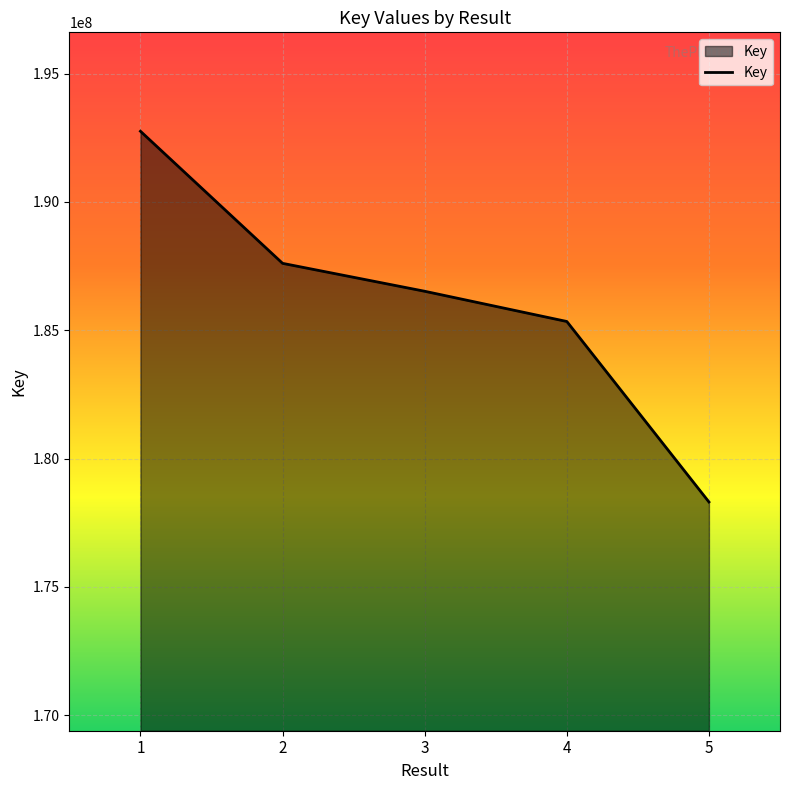

What is the difference between the values at 4 and 1?

7414142